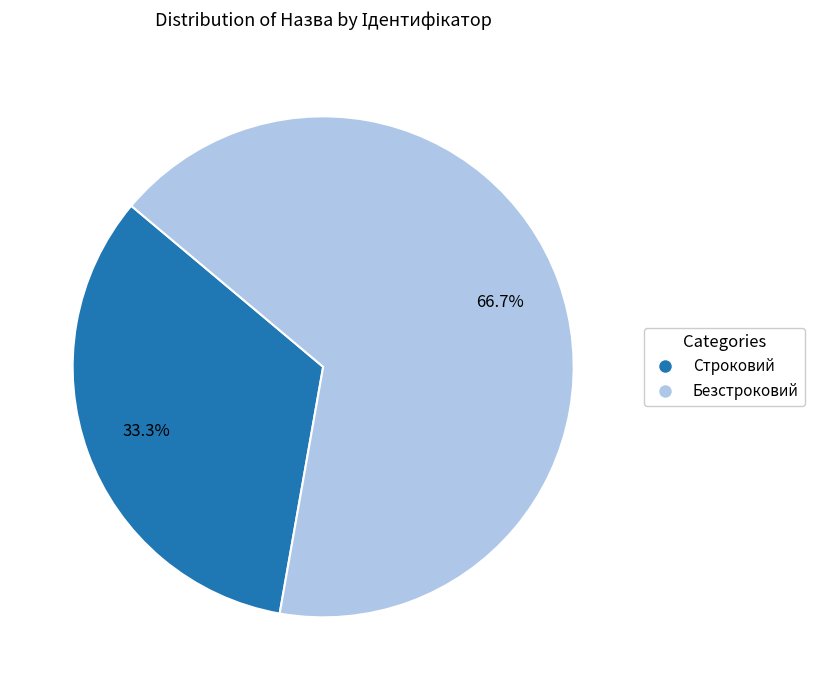

The Безстроковий slice represents 67% of the pie. True or false?

True